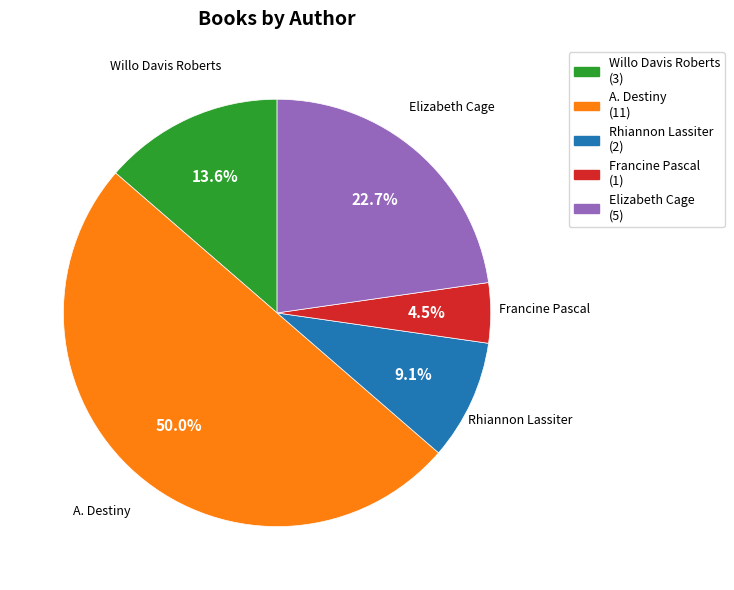

What is the smallest slice in the pie chart?

Francine Pascal